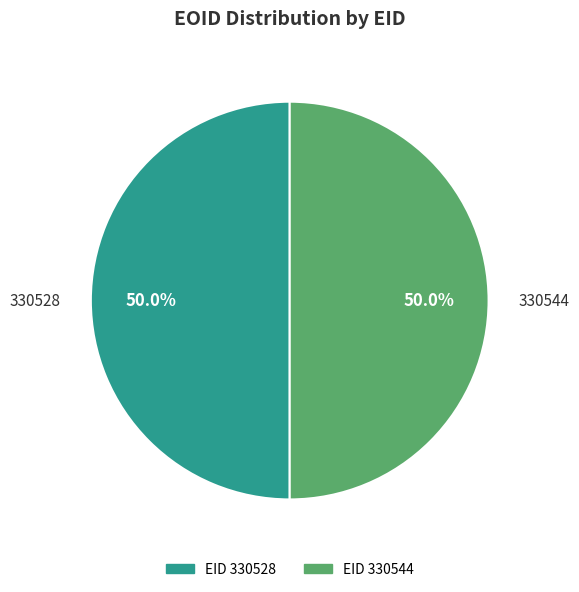

True or false: 330544 accounts for 50% of the total.

True